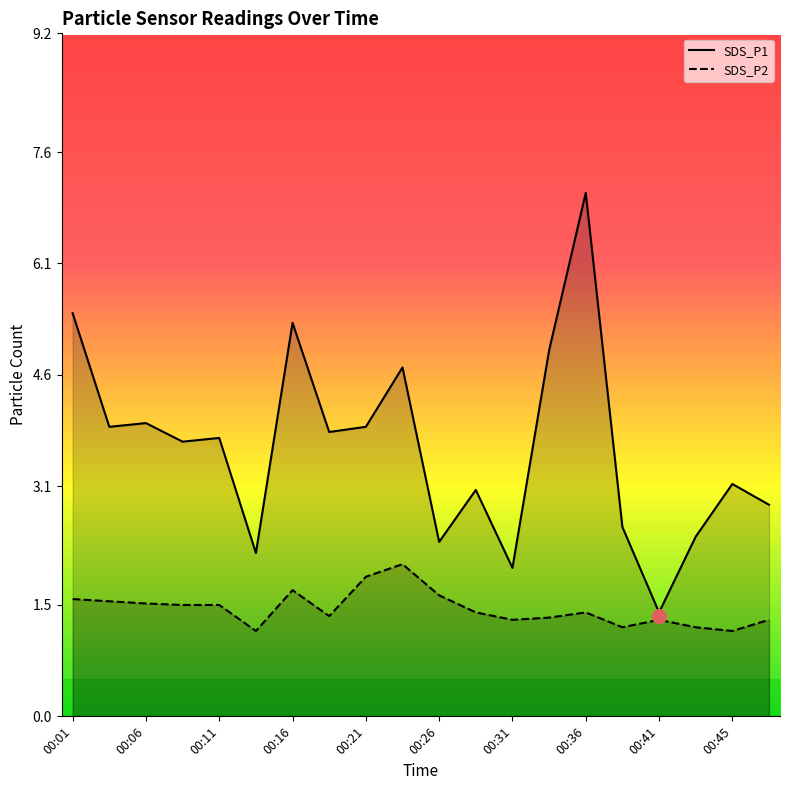

What value does the SDS_P2 series have at 00:16?

1.7